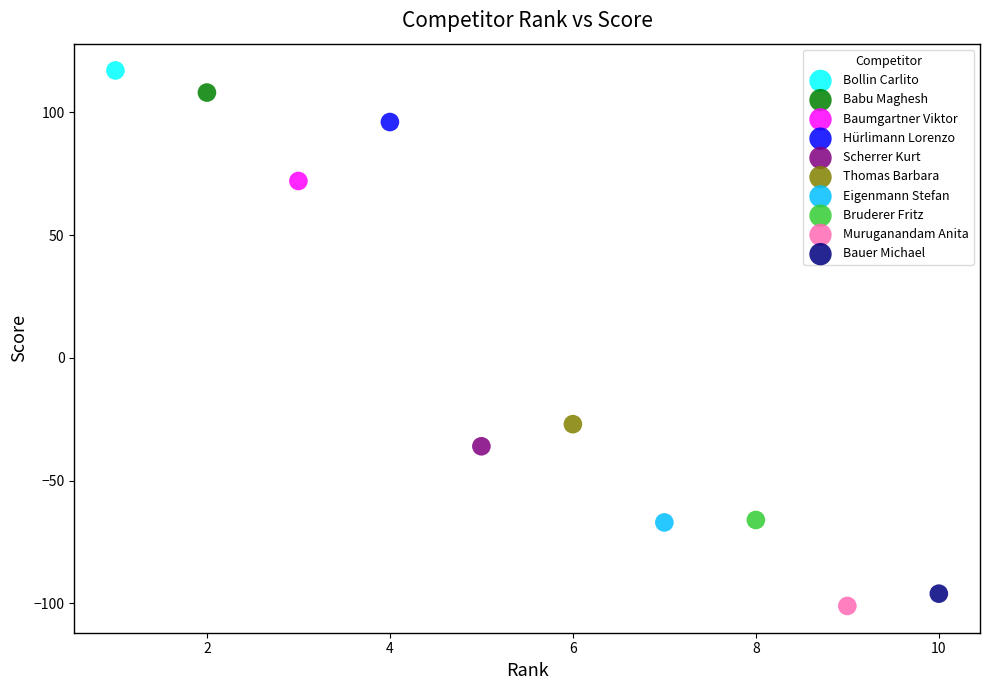

Which series contains the highest Y value?

Bollin Carlito